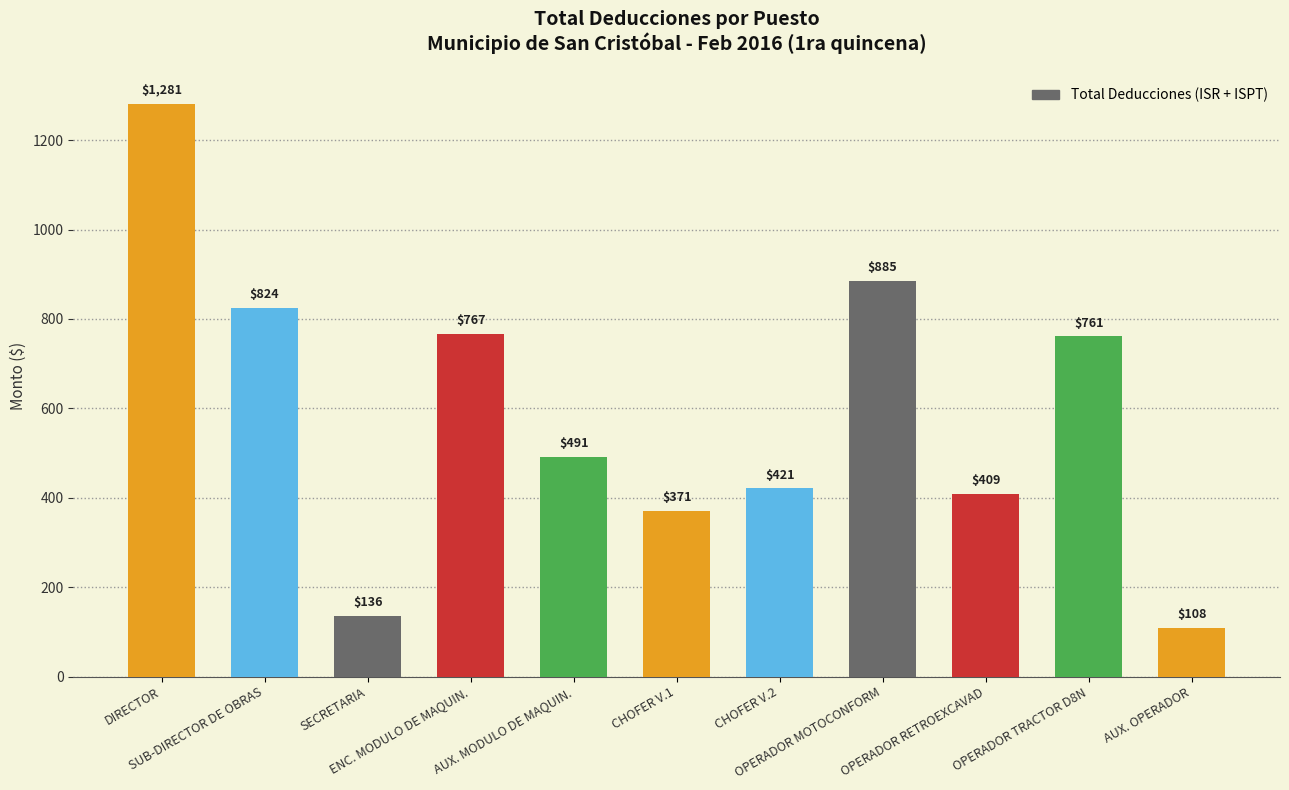

Rank the categories by value from highest to lowest.

DIRECTOR, OPERADOR MOTOCONFORM, SUB-DIRECTOR DE OBRAS, ENC. MODULO DE MAQUIN., OPERADOR TRACTOR D8N, AUX. MODULO DE MAQUIN., CHOFER V.2, OPERADOR RETROEXCAVAD, CHOFER V.1, SECRETARIA, AUX. OPERADOR